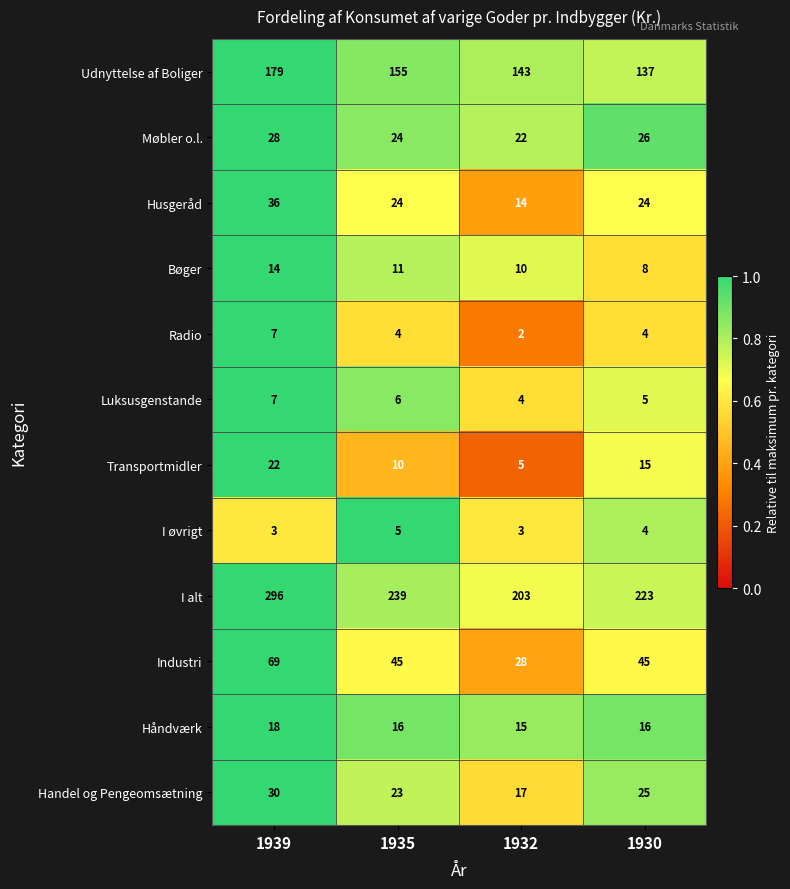

What is the difference between the highest and lowest values at 1932?

201